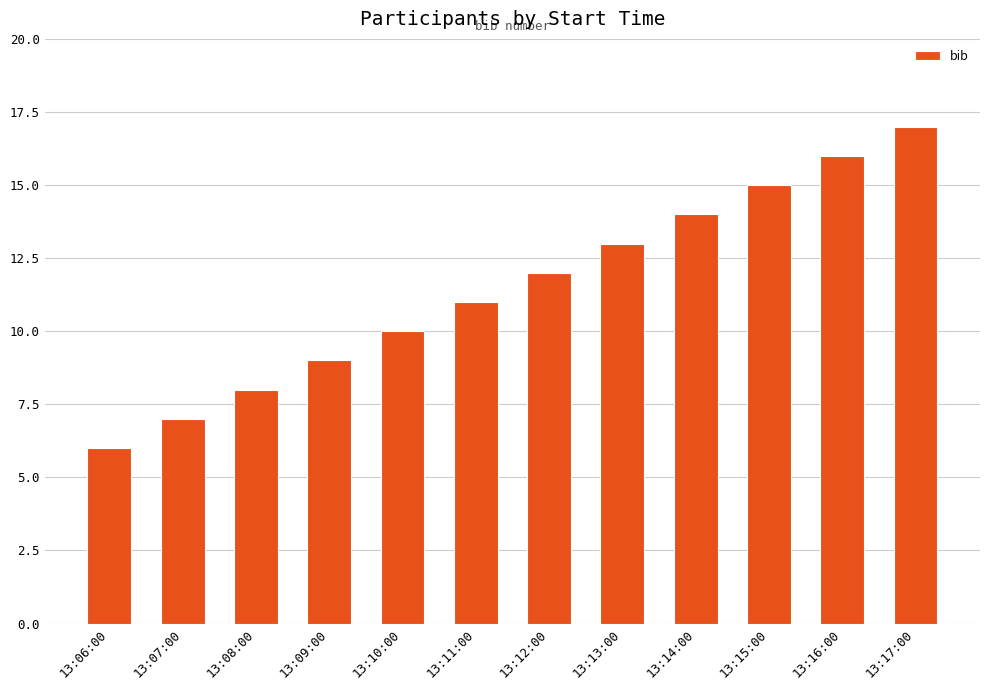

What is the sum of all values?

138